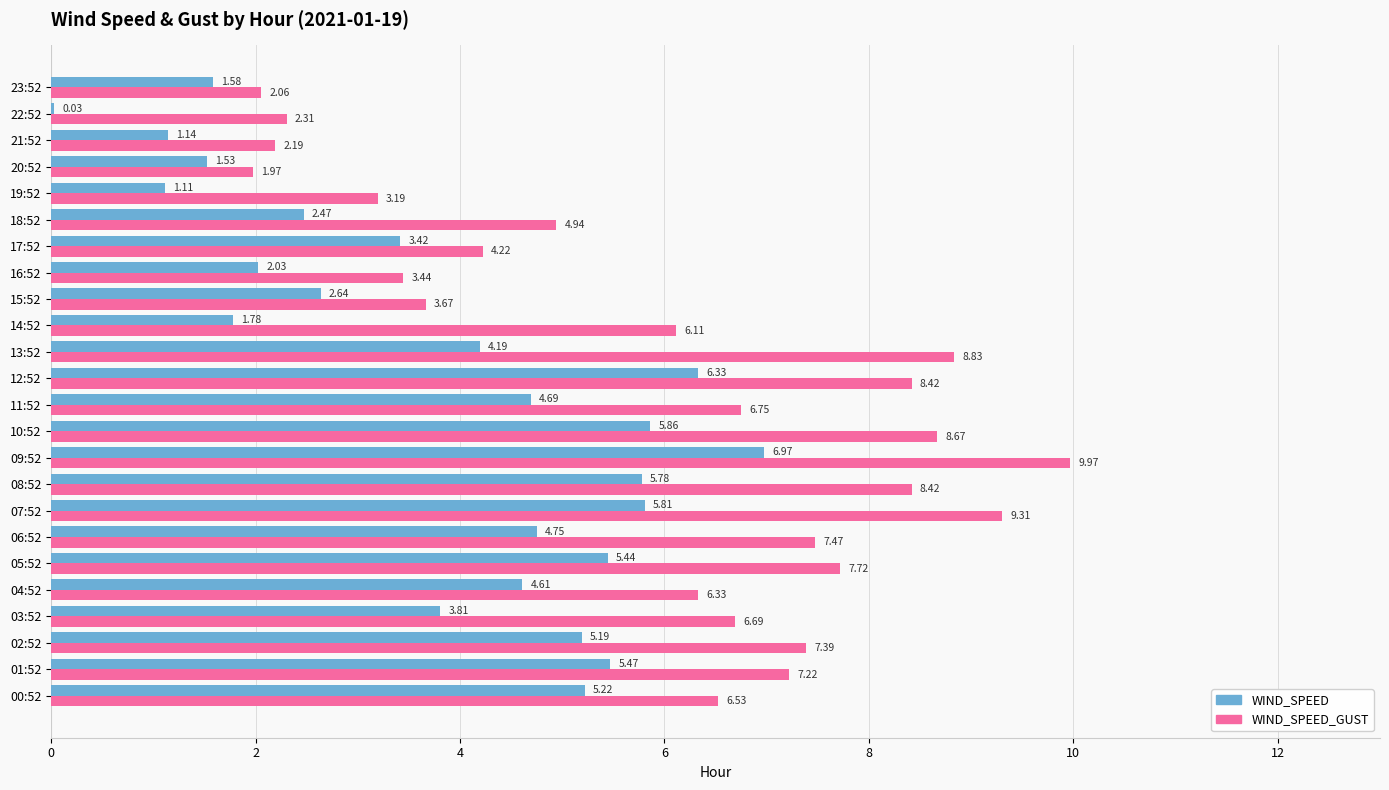

What is the sum of the WIND_SPEED values at 12:52 and 17:52?

9.8